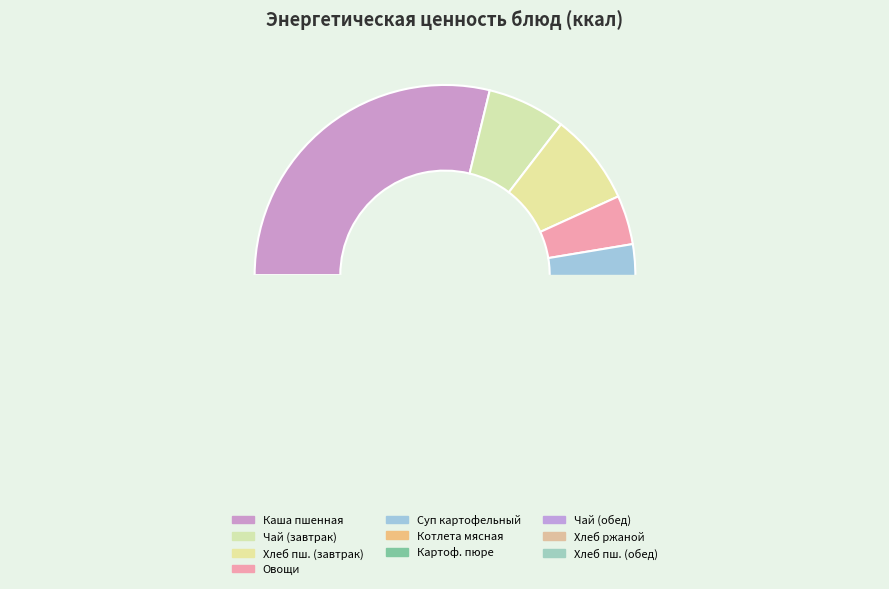

To the nearest percent, what portion does Котлета мясная represent?

11%